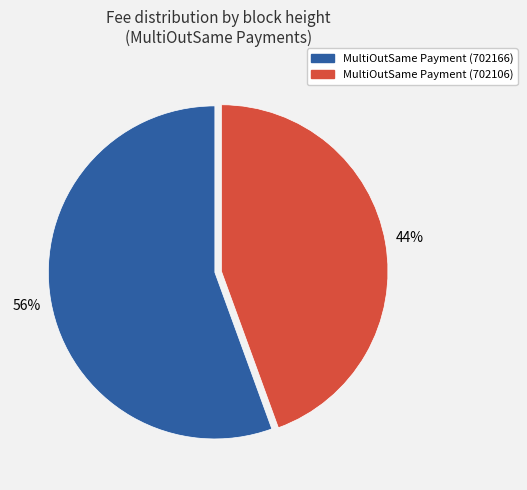

Does any single category account for the majority?

Yes